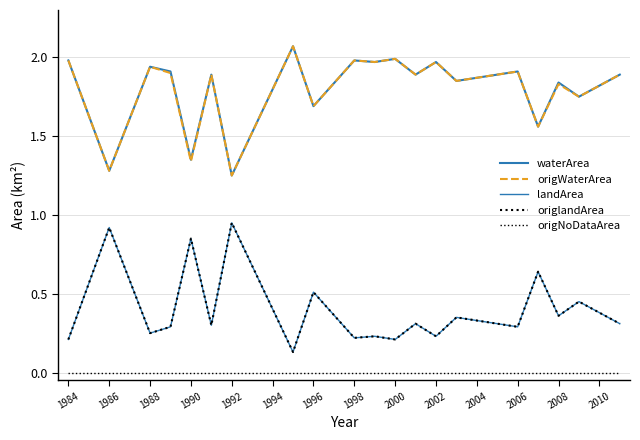

Is this an area chart (filled region under the line)?

No